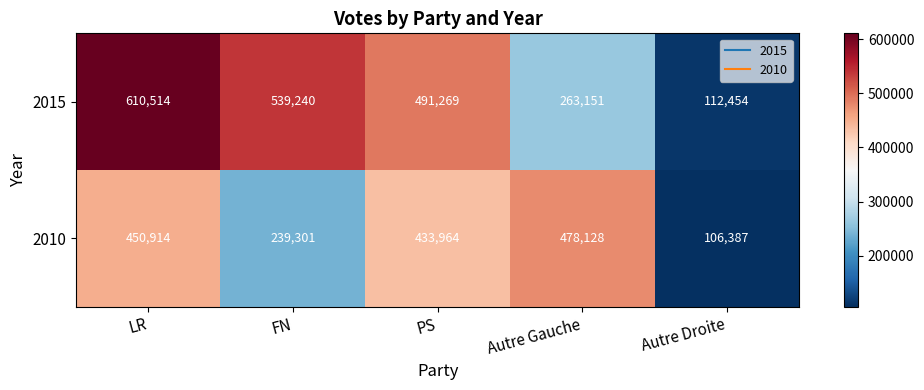

Where is 2015 nearest to the value 361484?

Autre Gauche